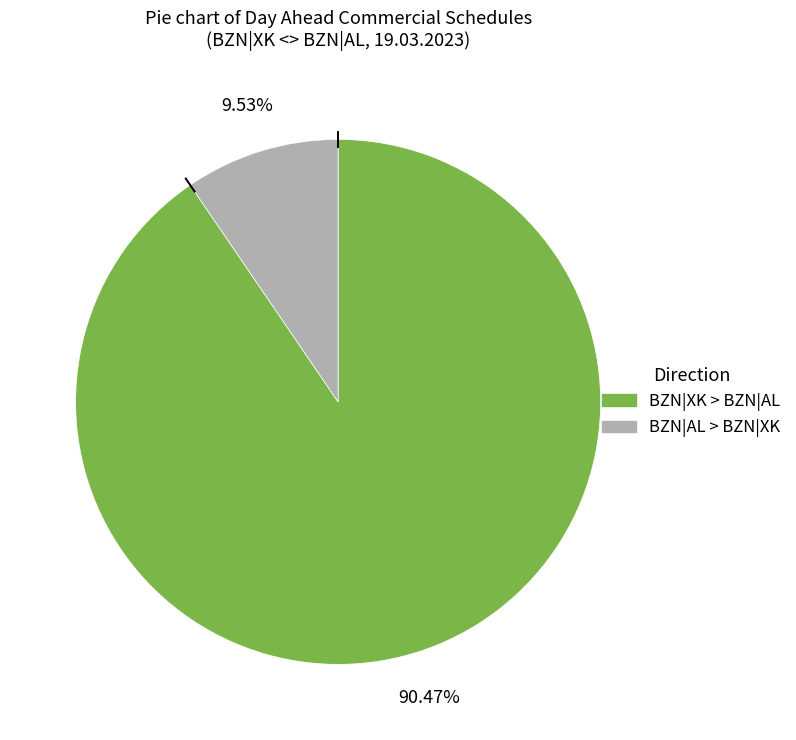

How many segments does this pie chart have?

2